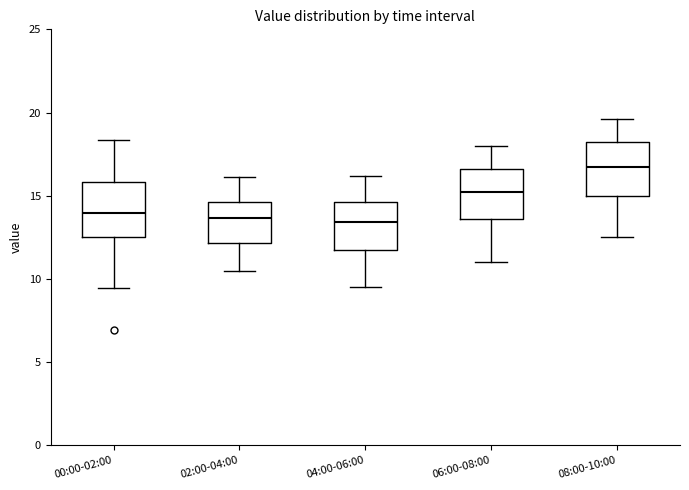

Reading left to right, read every box against the y-axis: the position of its median line, the range the box covers, and the ends of its whiskers. The values are not printed on the chart, so give them approximately, as read against the axis.

00:00-02:00: median 14.0, box 12.5 to 16.0, whiskers 9.5 to 18.5
02:00-04:00: median 13.5, box 12.0 to 14.5, whiskers 10.5 to 16.0
04:00-06:00: median 13.5, box 12.0 to 14.5, whiskers 9.5 to 16.0
06:00-08:00: median 15.0, box 13.5 to 16.5, whiskers 11.0 to 18.0
08:00-10:00: median 16.5, box 15.0 to 18.0, whiskers 12.5 to 19.5